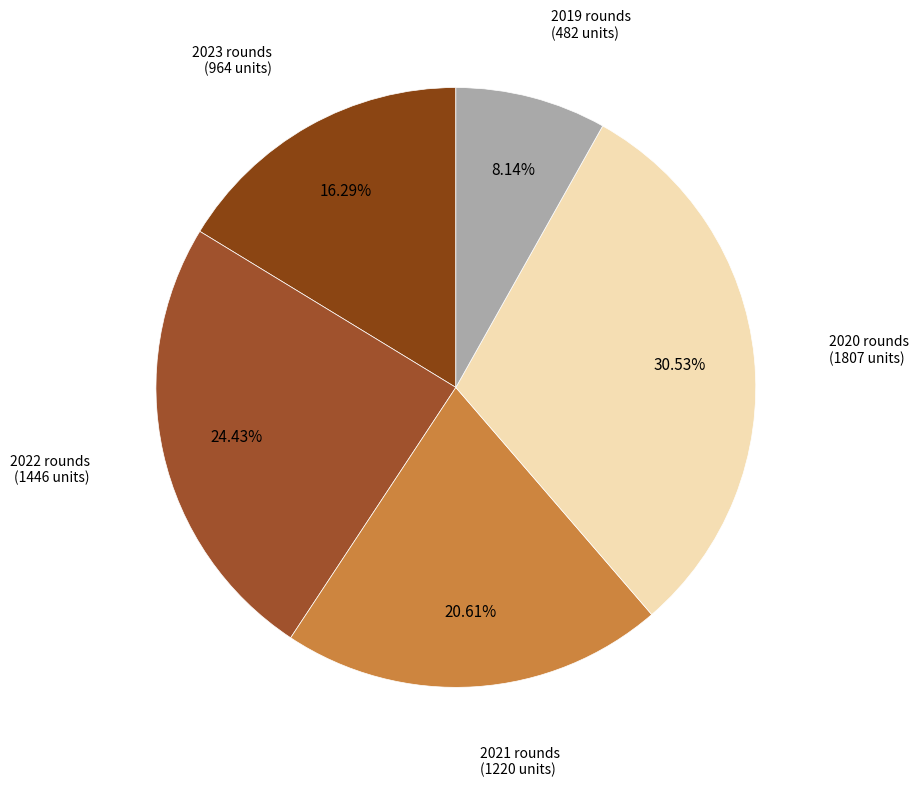

Is there any slice that represents more than half of the pie?

No